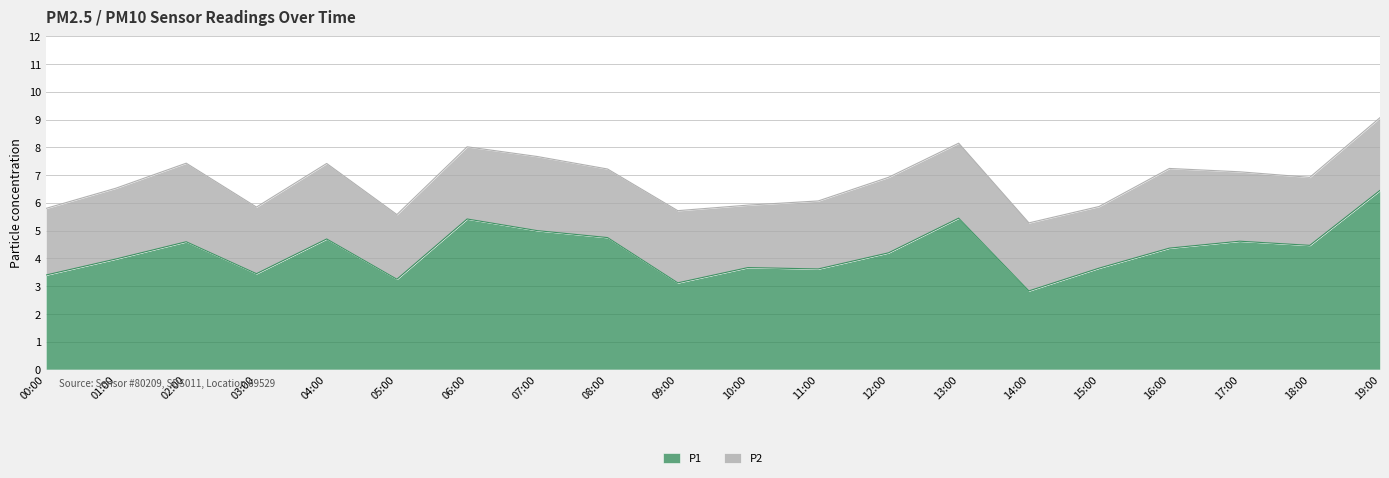

How many interior local valleys (lower than both neighbors) does the data have?

6